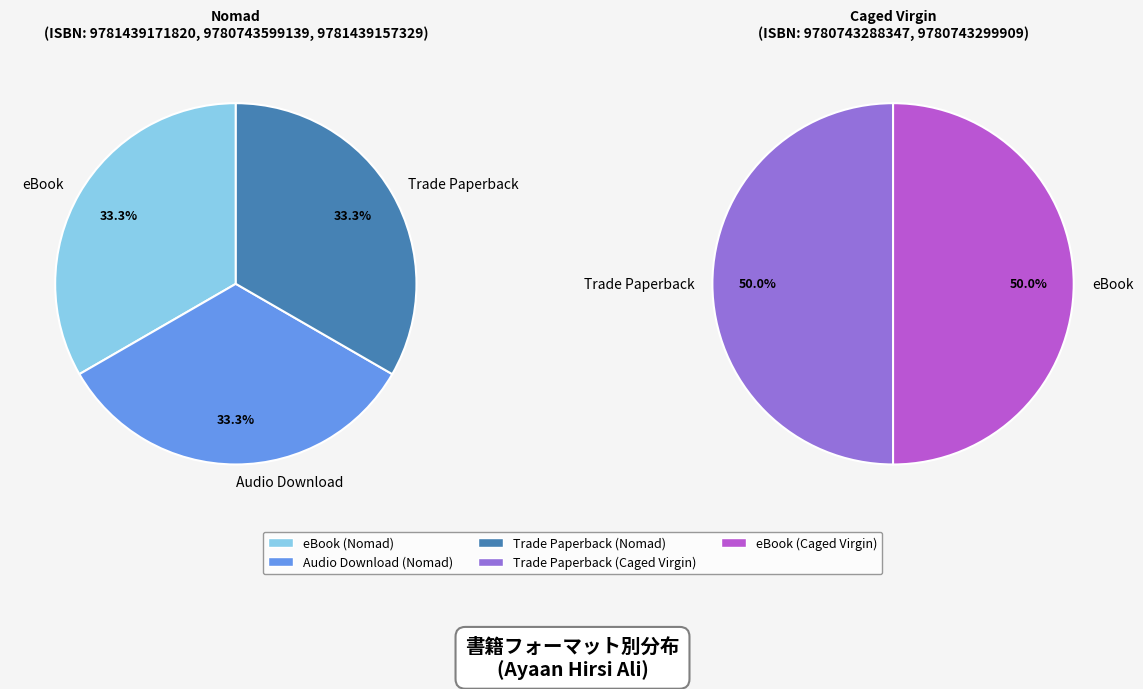

How many segments does this pie chart have?

5